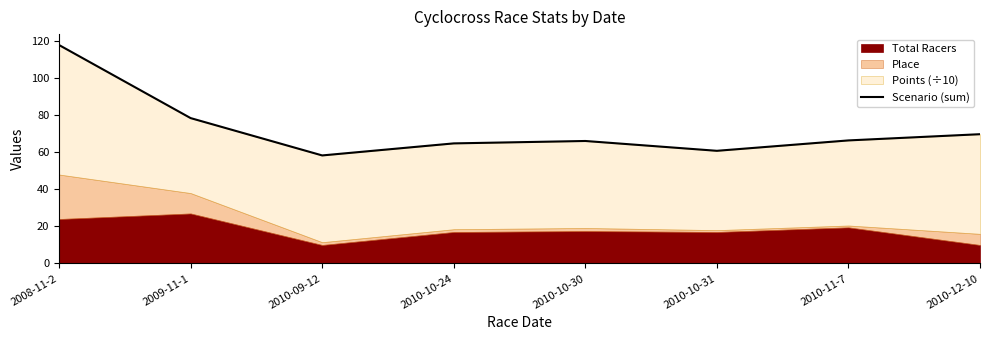

Where is the data nearest to the value 88?

2009-11-1